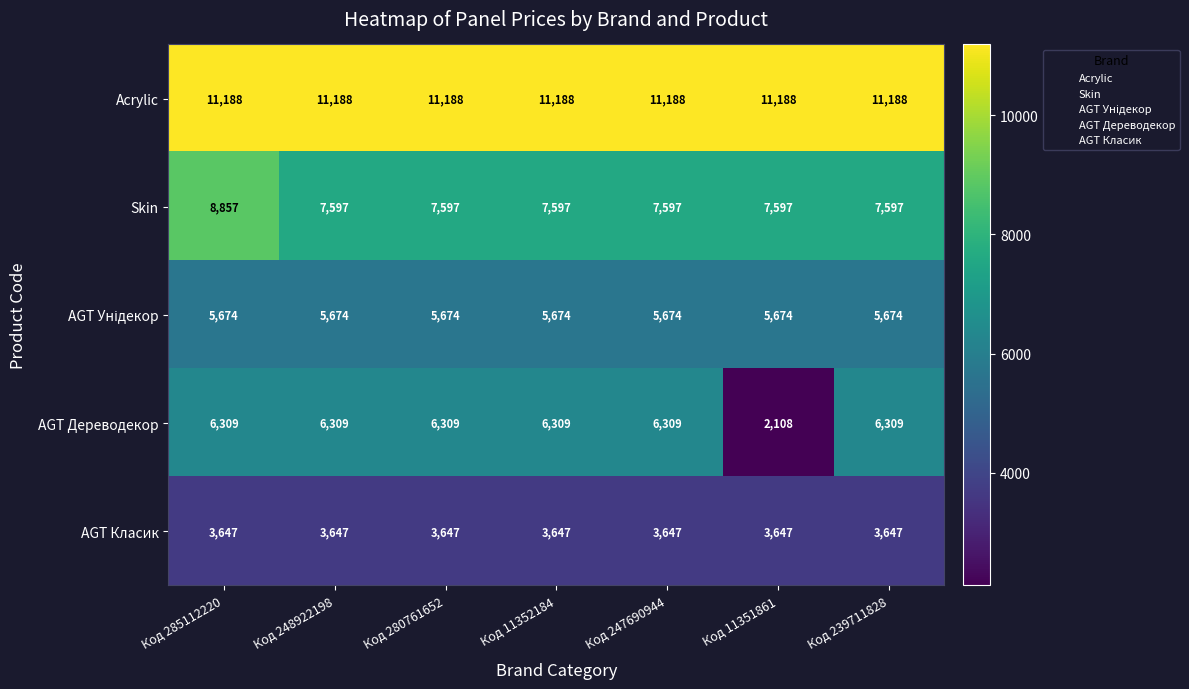

Which series has the largest total across all categories?

Acrylic